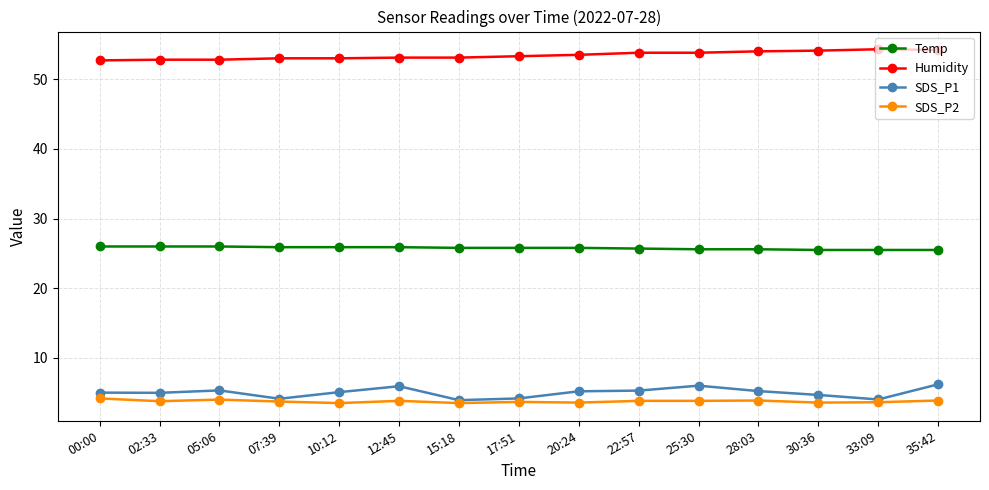

What position from the right is 05:06?

13